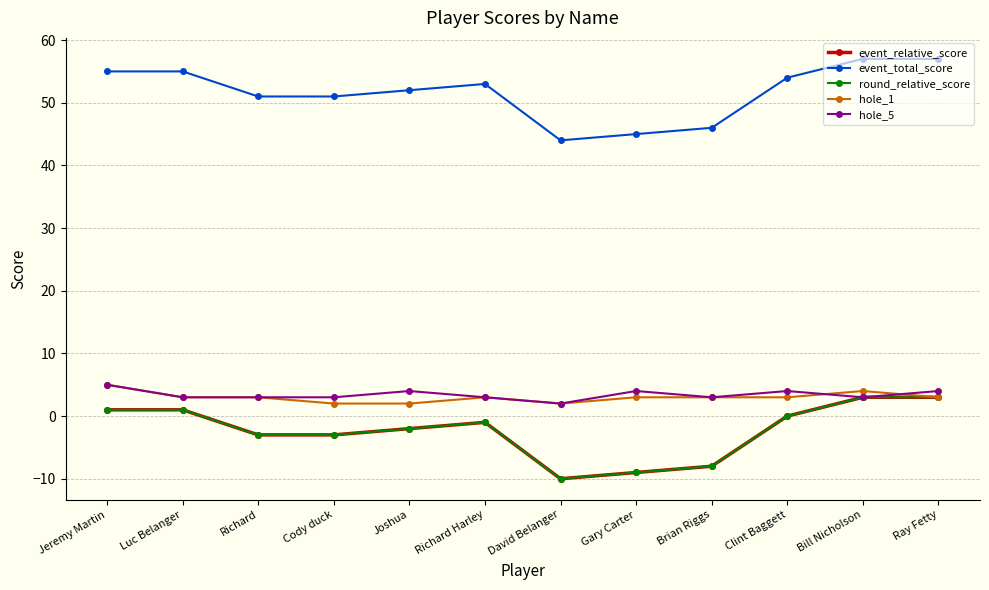

At which label does event_relative_score first exceed -1?

Jeremy Martin